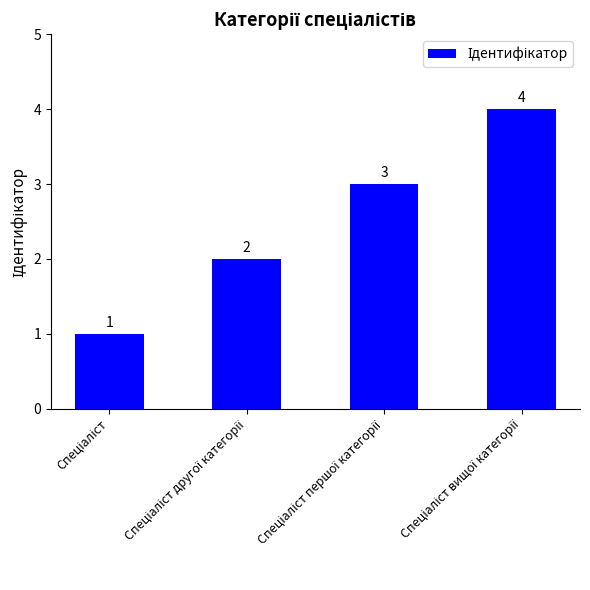

What is the difference between the maximum and minimum values?

3